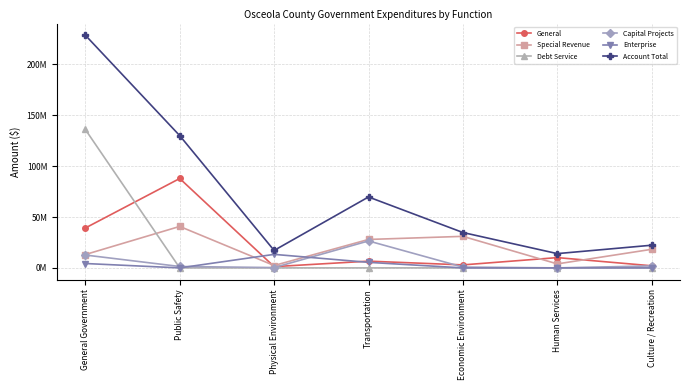

What are all the series names shown in the legend?

General, Special Revenue, Debt Service, Capital Projects, Enterprise, Account Total